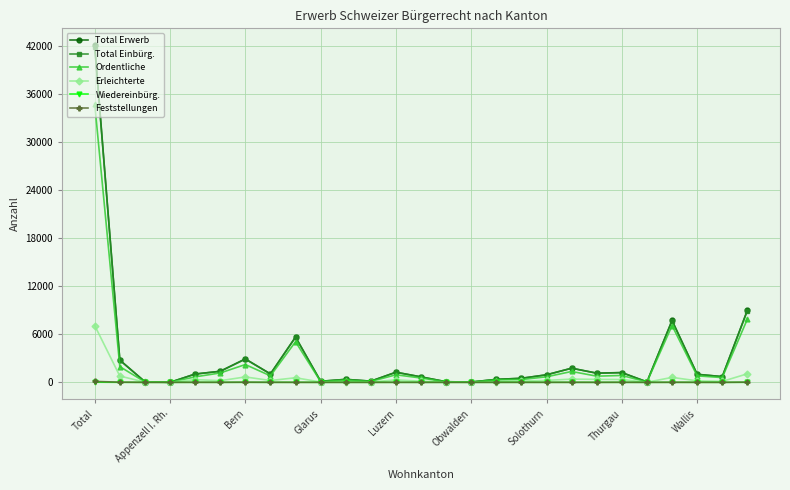

True or false: Ordentliche has more than 2 points higher than both neighbors.

True